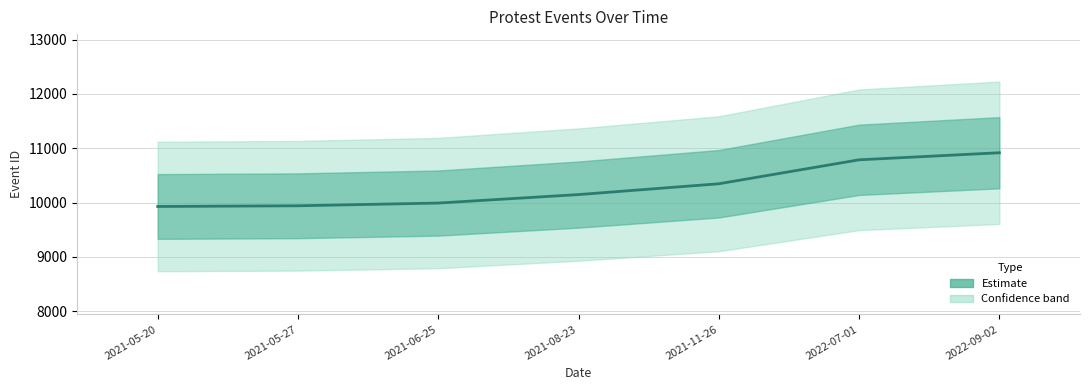

Are the bars horizontal?

No